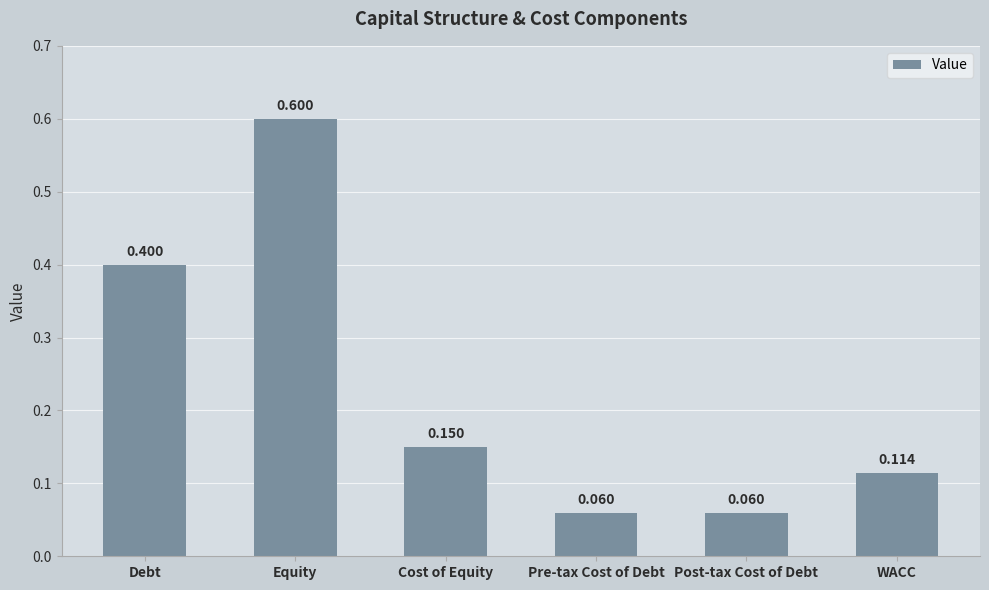

What is the label of the 1st bar from the right?

WACC